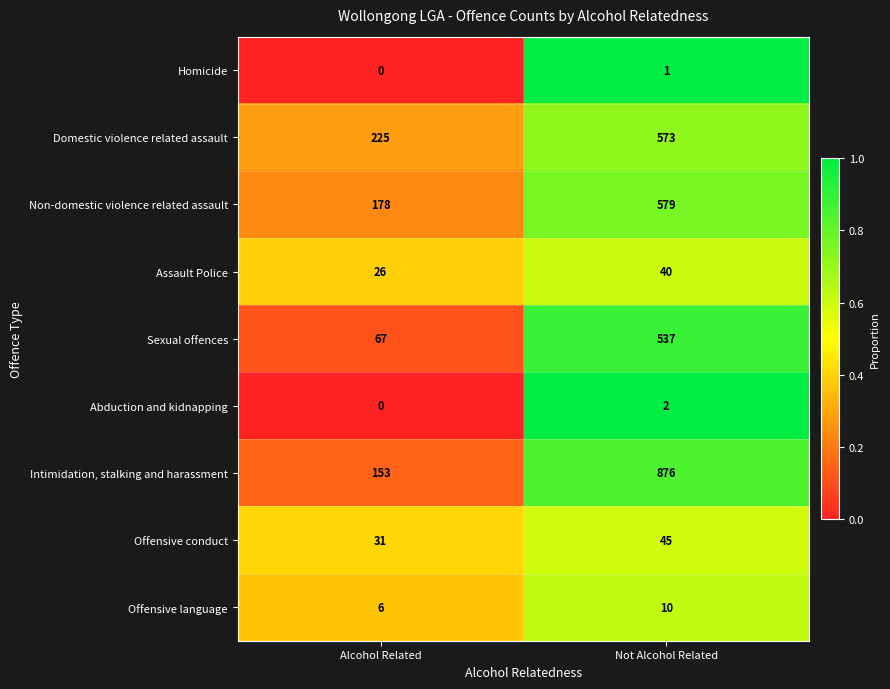

Reading right to left, list all the values displayed in this chart.

Homicide: Not Alcohol Related=1	Alcohol Related=0
Domestic violence related assault: Not Alcohol Related=573	Alcohol Related=225
Non-domestic violence related assault: Not Alcohol Related=579	Alcohol Related=178
Assault Police: Not Alcohol Related=40	Alcohol Related=26
Sexual offences: Not Alcohol Related=537	Alcohol Related=67
Abduction and kidnapping: Not Alcohol Related=2	Alcohol Related=0
Intimidation, stalking and harassment: Not Alcohol Related=876	Alcohol Related=153
Offensive conduct: Not Alcohol Related=45	Alcohol Related=31
Offensive language: Not Alcohol Related=10	Alcohol Related=6